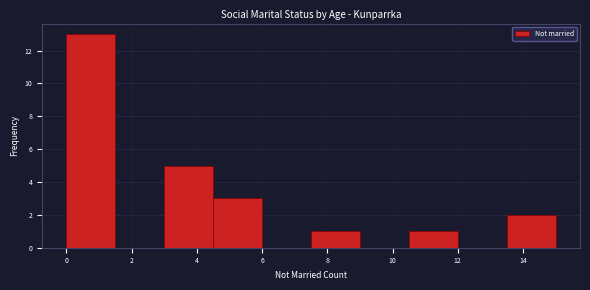

Over which range of the x-axis is the bar tallest?

0.0 to 1.5